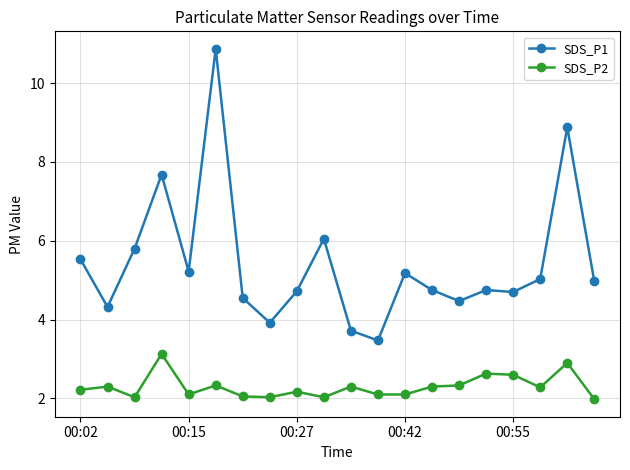

What is the difference between the second highest and minimum values in the SDS_P1 series?

5.4